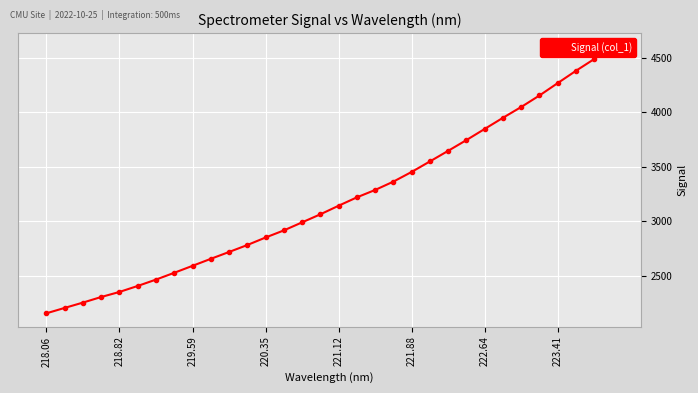

The chart shows a value of 3589.4 at 219.59. True or false?

False